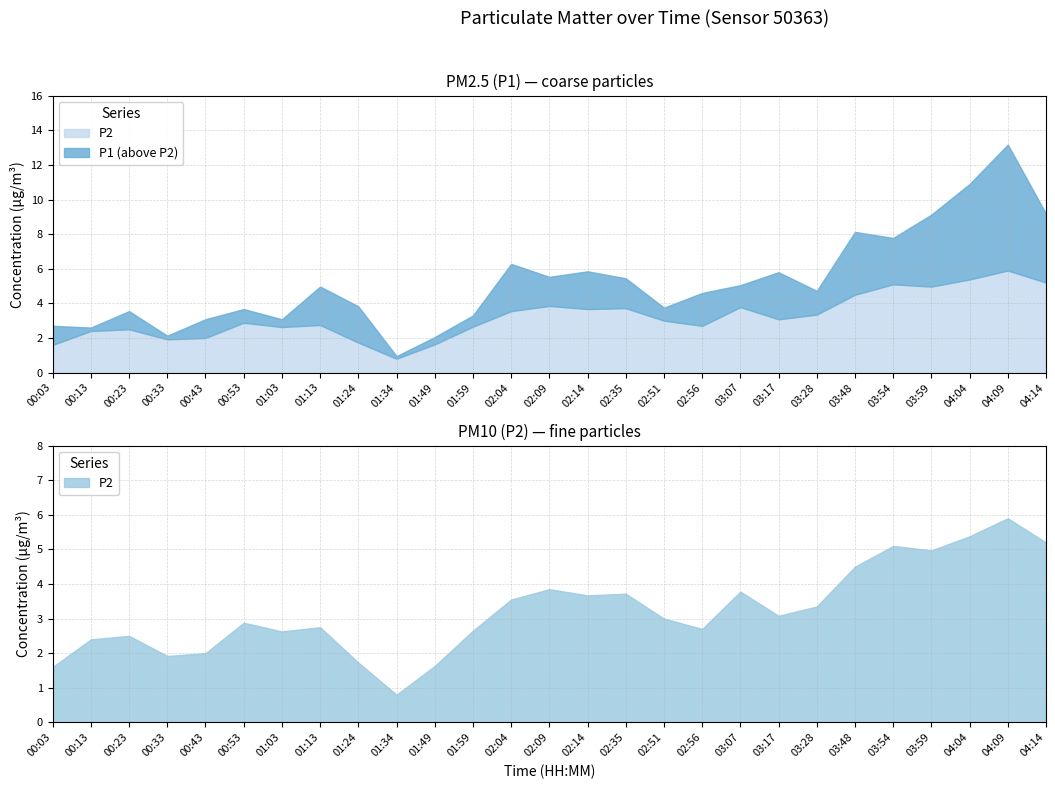

What is the value of the P2 point at the 12th from the left?

2.6